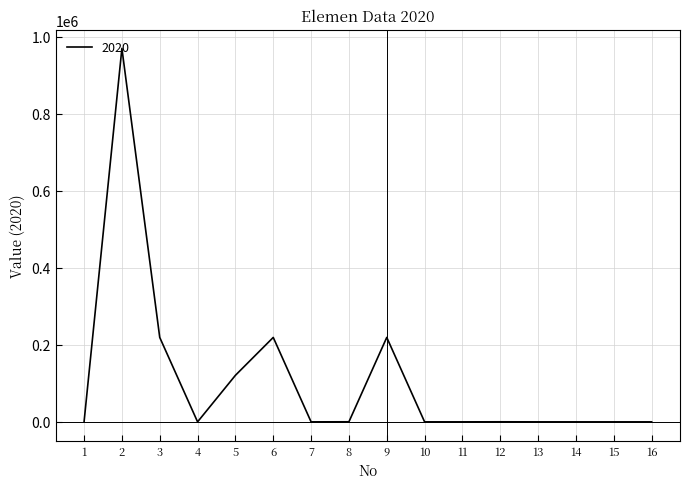

The value at 5 is 120858.0. True or false?

True